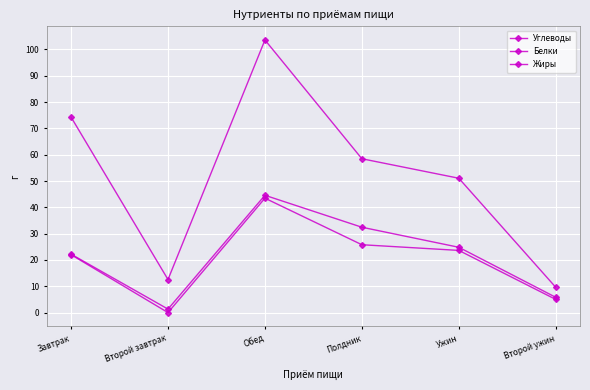

True or false: Жиры has more than 1 points higher than both neighbors.

False